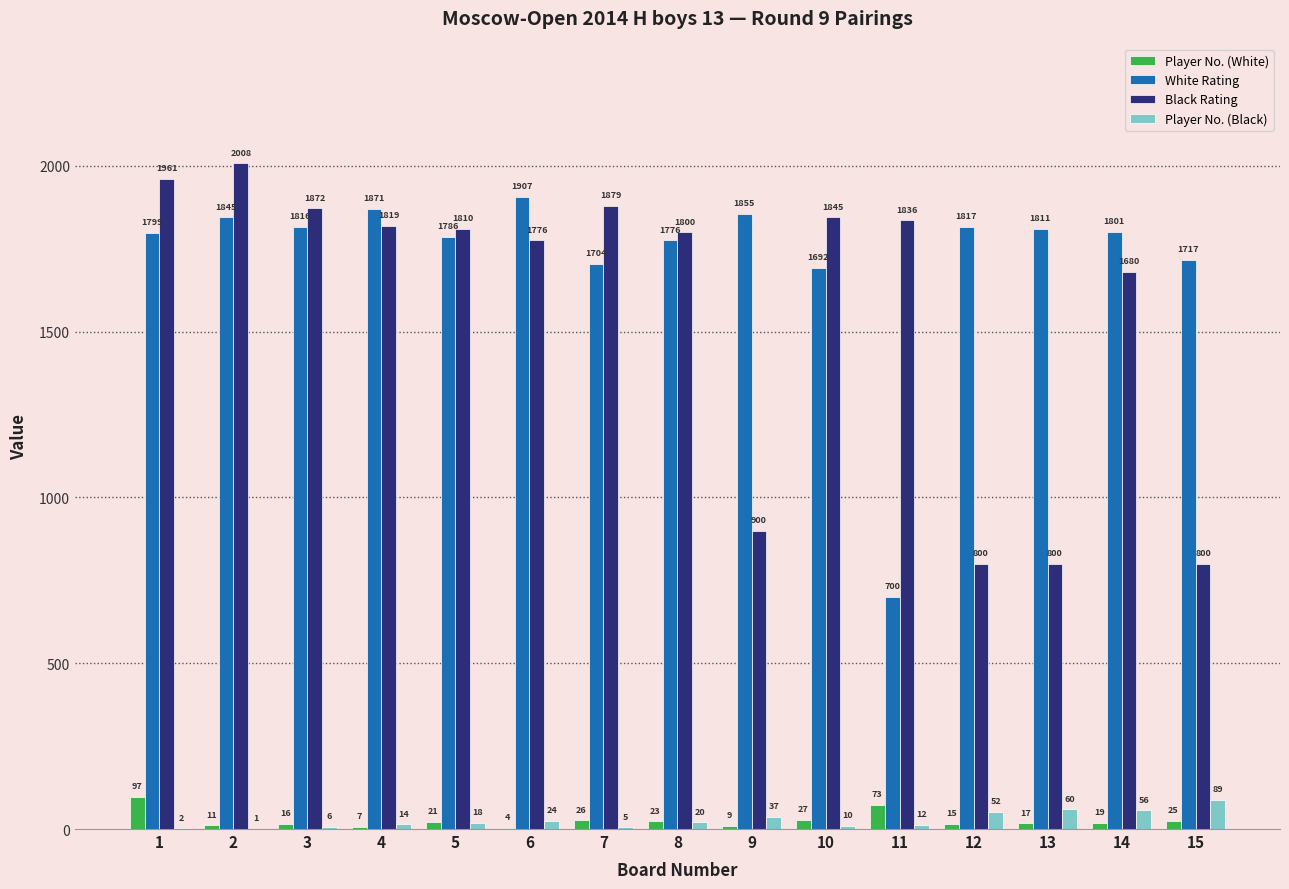

What is the highest value of the White Rating series?

1907